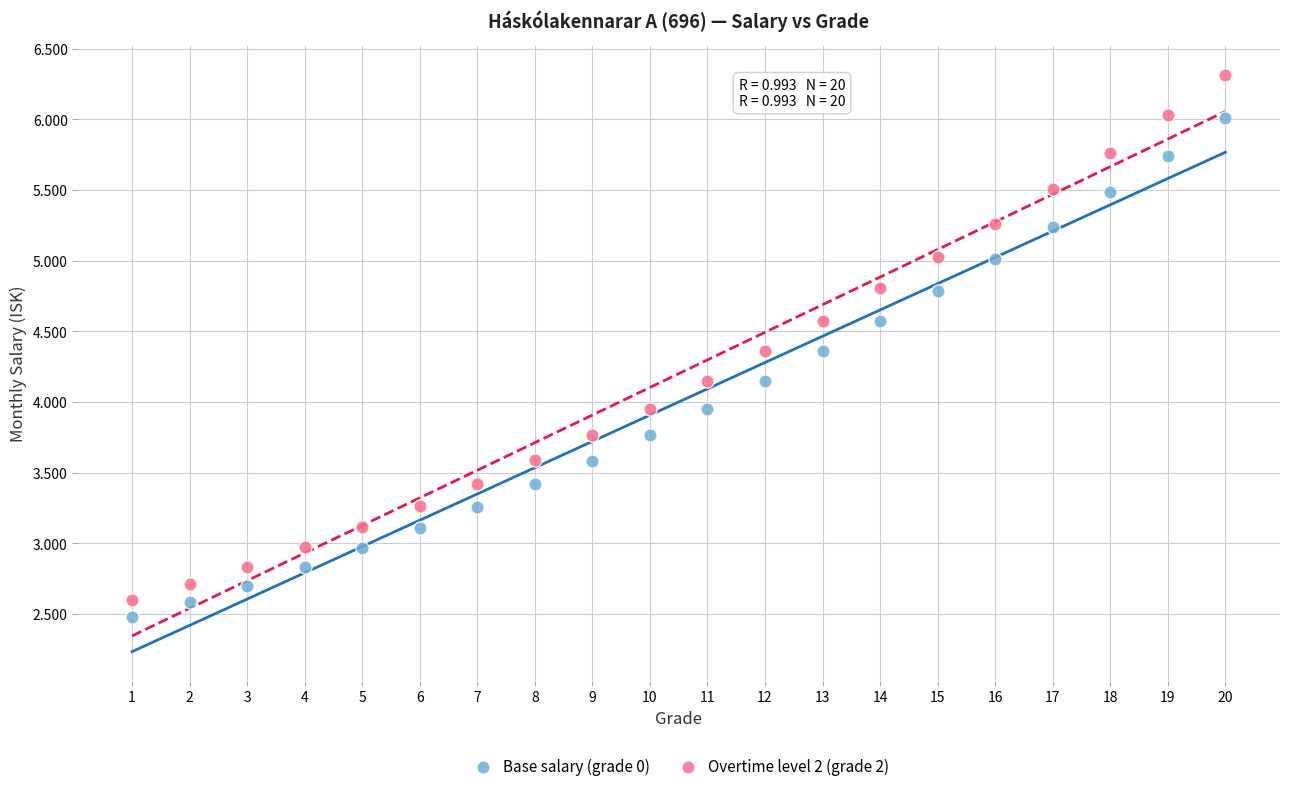

What are all the series names shown in the legend?

Base salary (grade 0), Overtime level 2 (grade 2)